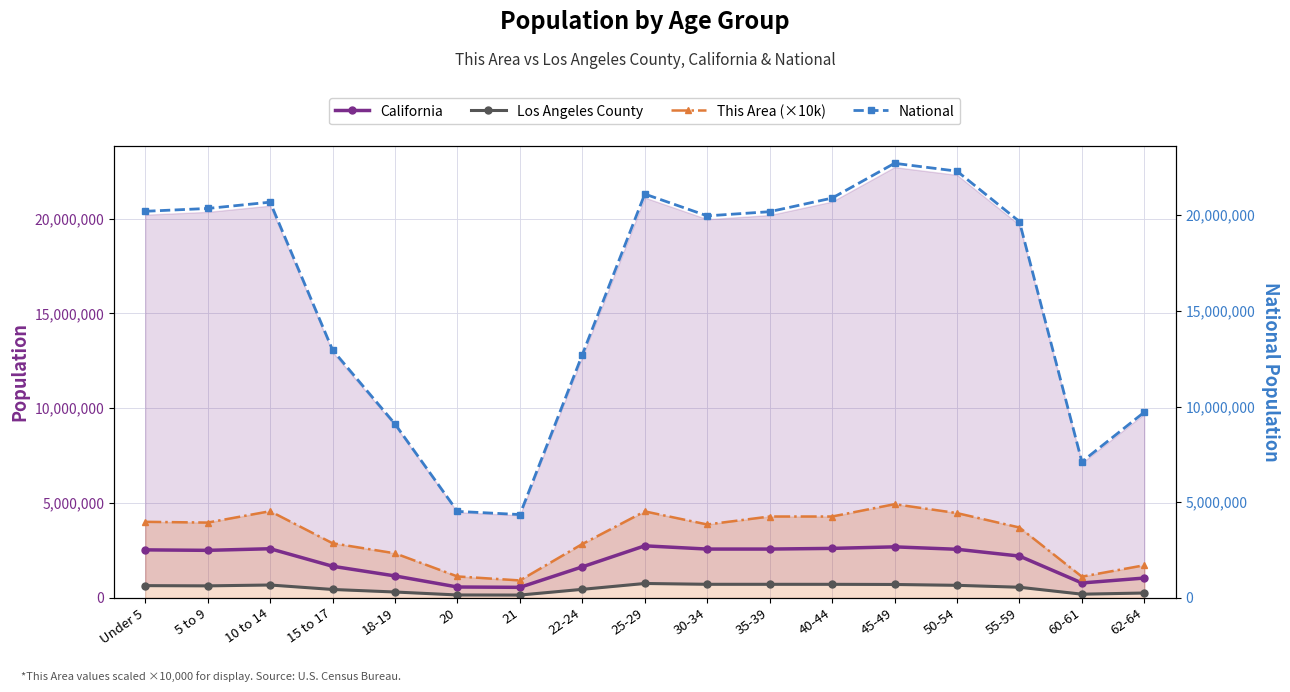

At how many categories does at least one series exceed 21218100?

2